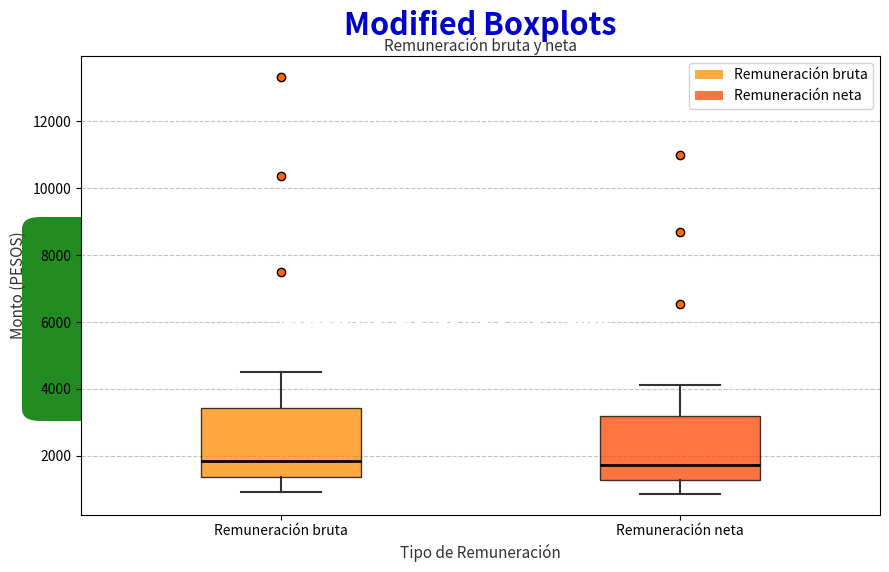

Reading left to right, transcribe this box plot: for each box, give where its median line is, the range the box spans, and where its two whiskers end, as read against the y-axis. The values are not printed on the chart, so give them approximately, as read against the axis.

Remuneración bruta: median 1800, box 1400 to 3400, whiskers 1000 to 4600
Remuneración neta: median 1800, box 1200 to 3200, whiskers 800 to 4200